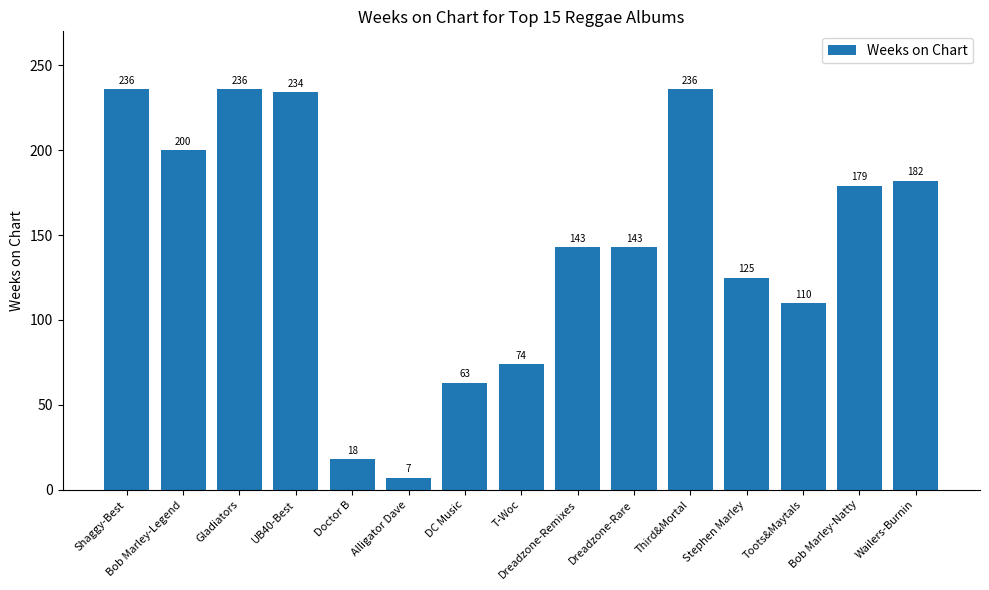

What is the value of the 15th bar from the left?

182